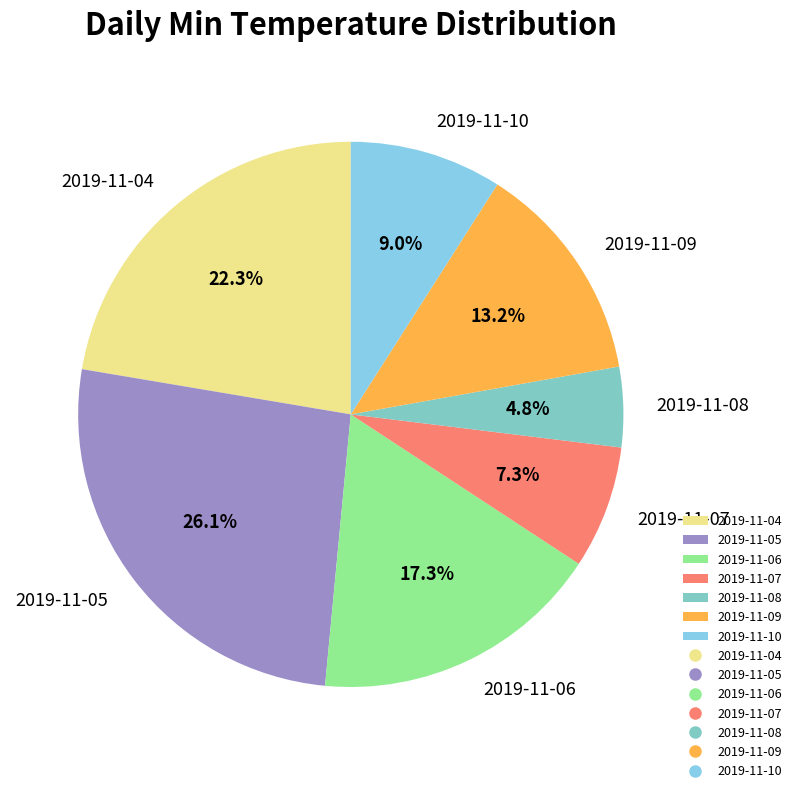

Do 2019-11-04 and 2019-11-05 together represent more than half of the pie?

No